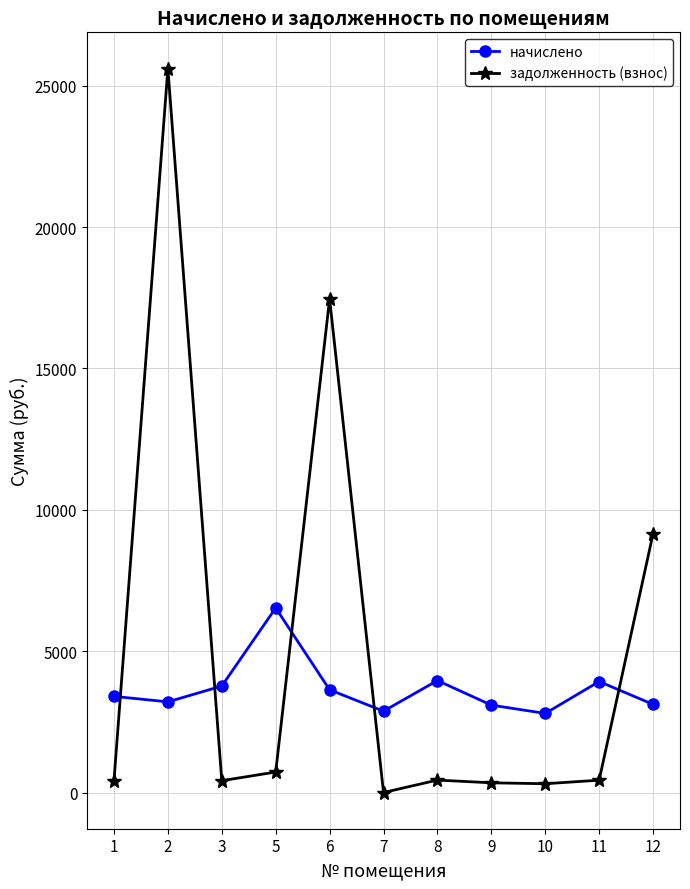

The value of начислено at 11 is 802.3. True or false?

False